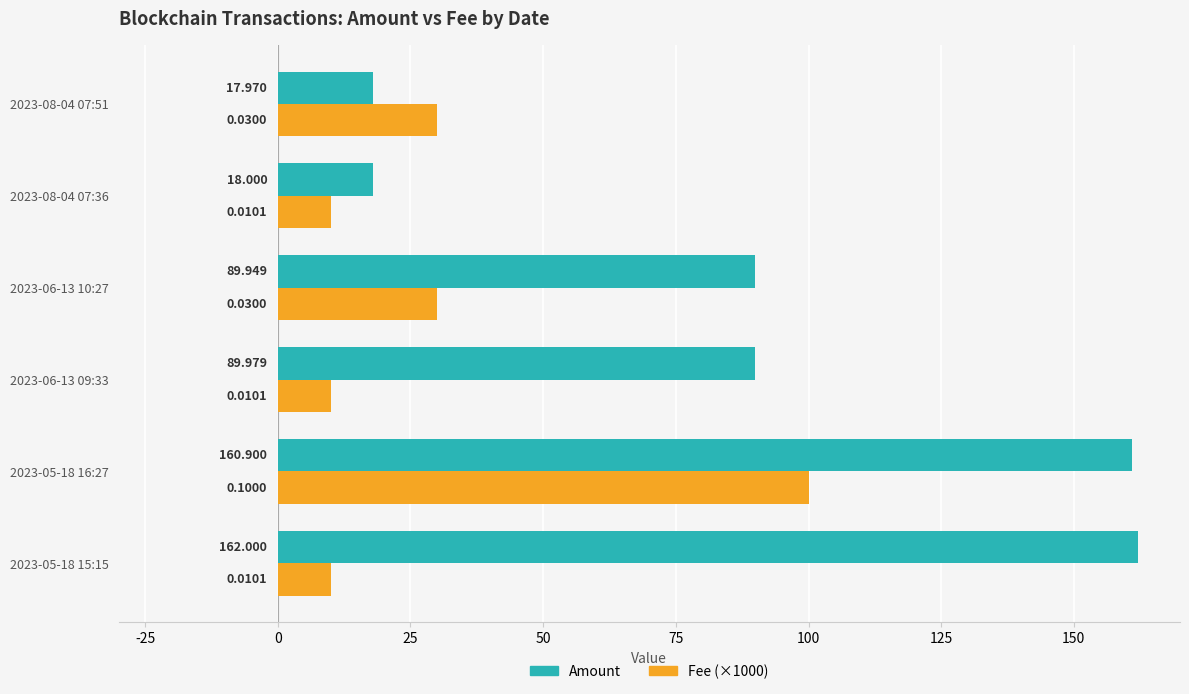

Is the value of Amount at 2023-06-13 10:27 greater than the value of Fee (×1000) at 2023-05-18 16:27?

No